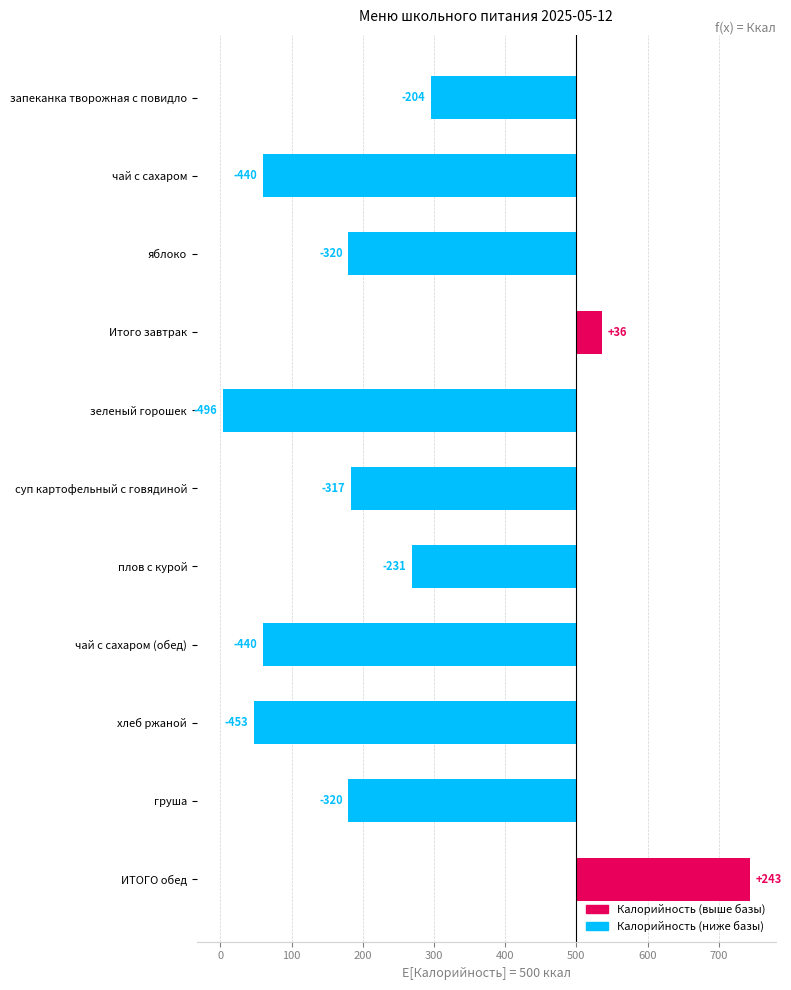

What is the label of the 5th bar from the right?

плов с курой